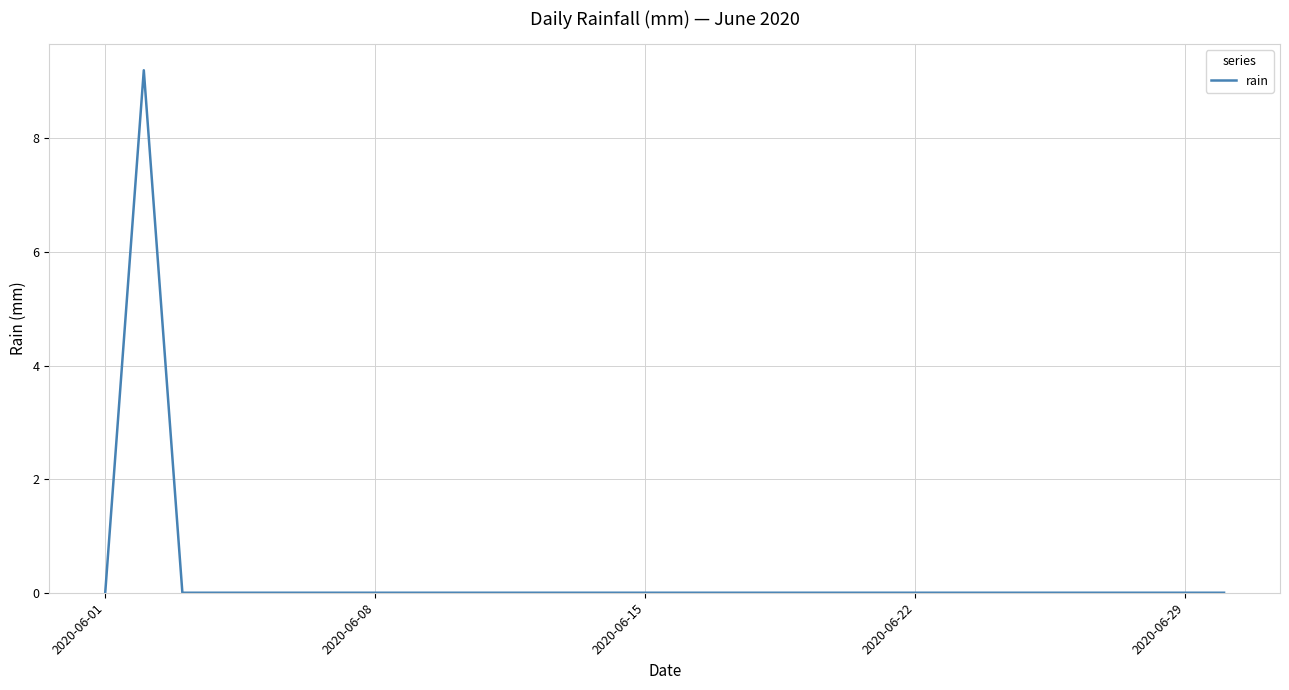

How many lines are shown in the chart?

1